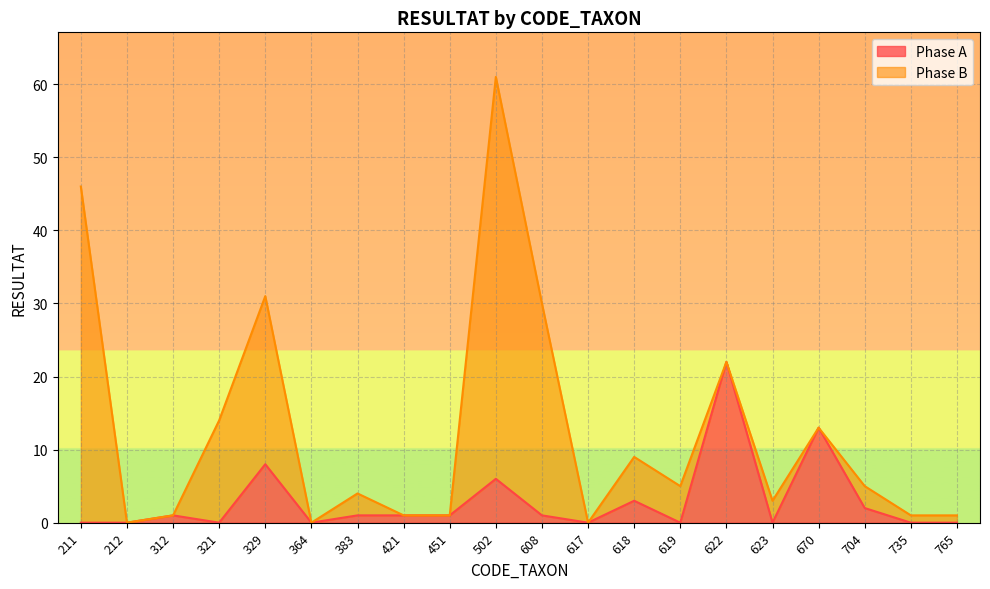

How many interior local valleys (lower than both neighbors) does the data have?

5